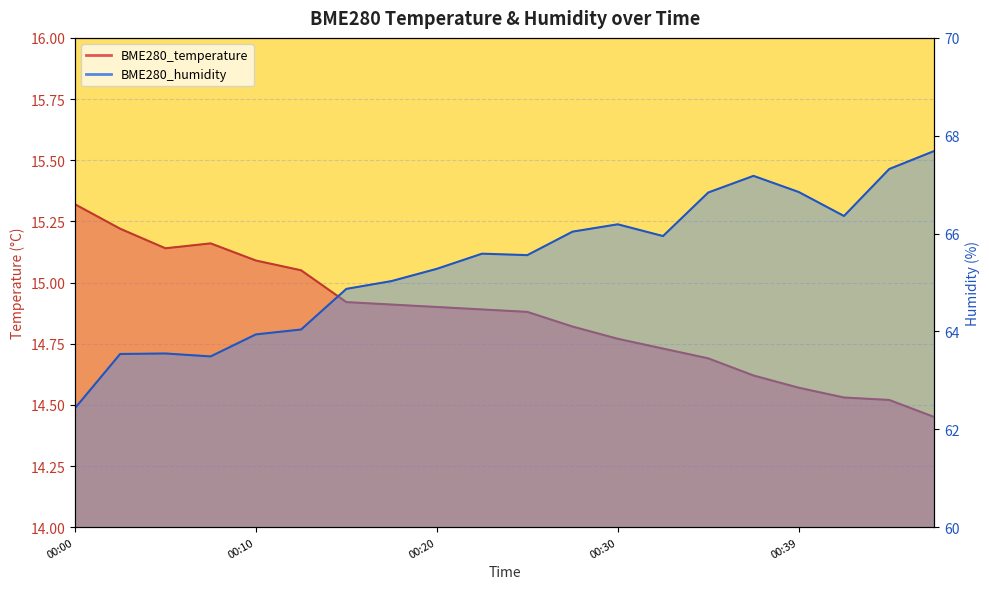

What is the approximate value of BME280_humidity at 00:17?

65.0